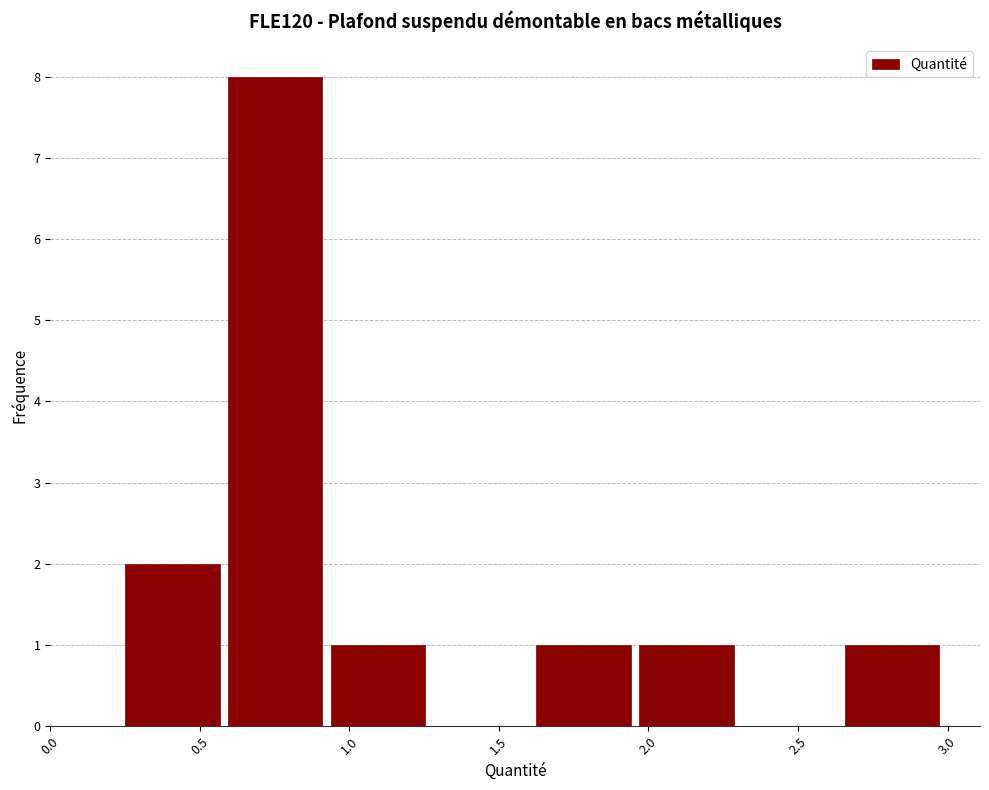

Which range on the x-axis has the tallest bar?

0.60 to 0.95